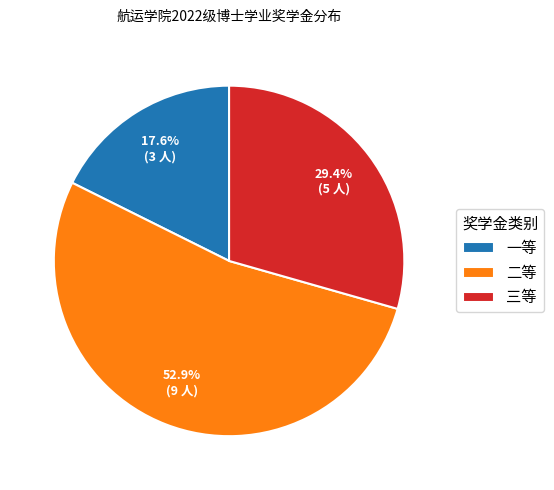

Is 二等 the majority of the pie?

Yes